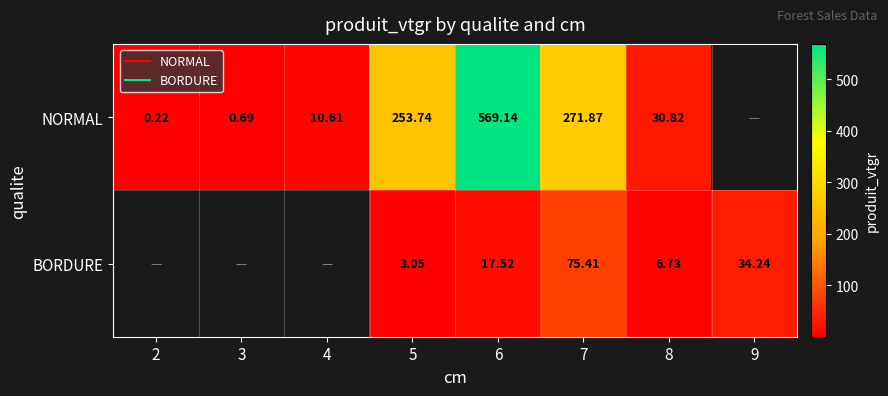

What is the difference between the NORMAL values at 3 and 7?

271.2